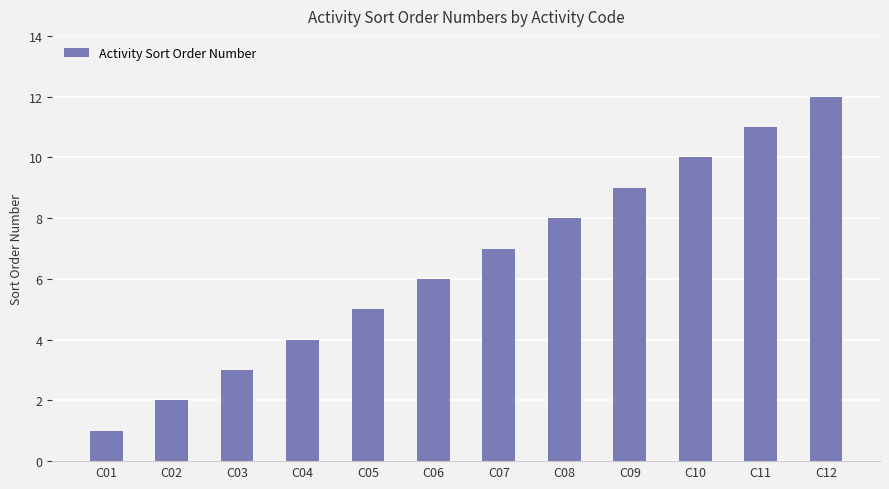

What is the maximum value shown in the chart?

12